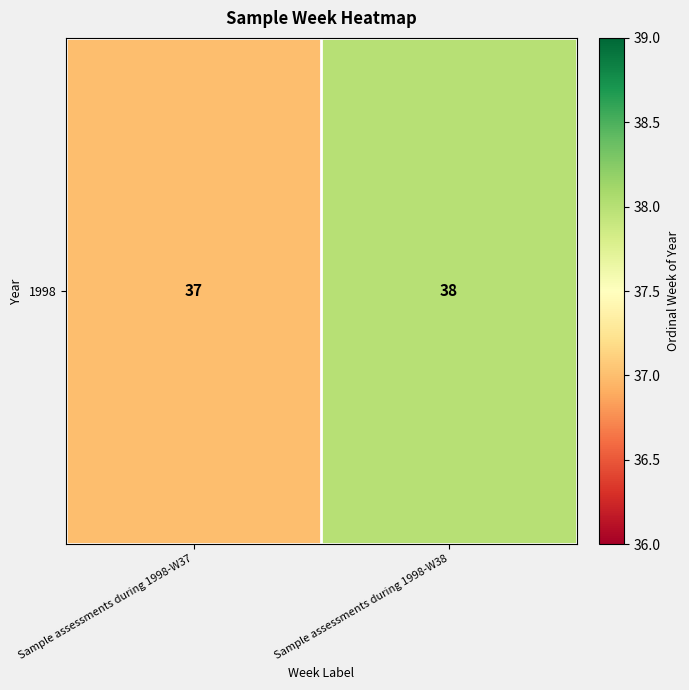

What value does the data have at Sample assessments during 1998-W38?

38